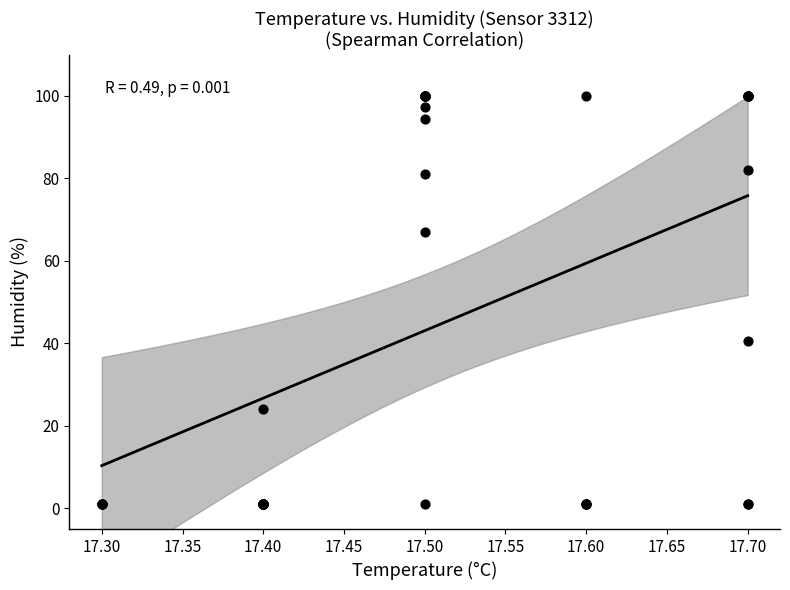

What Y value in the scatter plot is closest to 50?

40.7